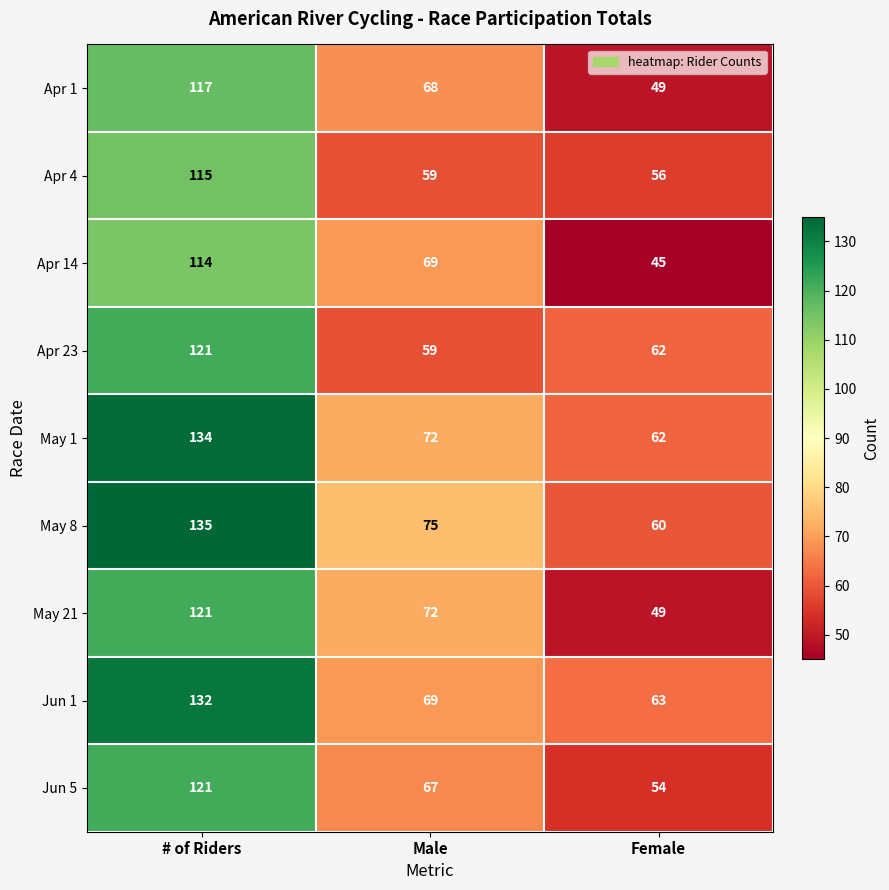

Read the Jun 1 value at Male.

69